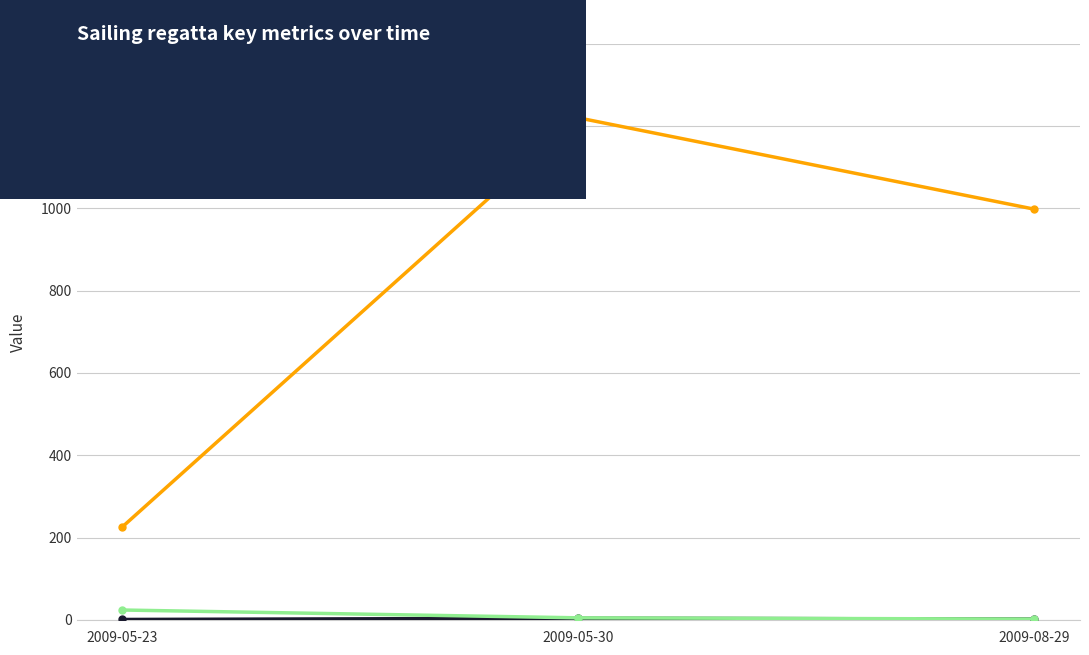

What is the difference between the highest and lowest values at 2009-05-30?

1216